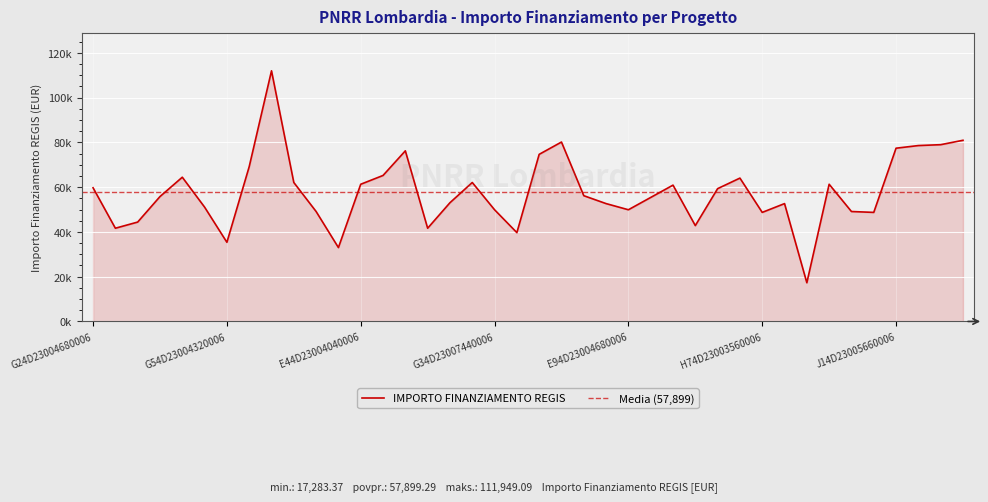

Reading right to left, extract all data points from this chart.

H64D23003620006=80917.6	H24D23003050006=78953.6	J44D23002620006=78560.8	J14D23005660006=77382.4	E44D23003750006=48707.7	E14D23005840006=49100.5	J64D23003060006=61277.4	C94D23003180006=17283.4	F54D23003820006=52635.7	H74D23003560006=48707.7	I94D23003690006=64027.0	B14D23004600006=59313.4	C34D23003320006=42815.6	J84D23005830006=60884.6	H44D23003420006=55385.3	E94D23004680006=49886.1	H74D23003310006=52635.7	B84D23006110006=56170.9	C44D23003390006=80132.0	B44D23004250006=74632.7	B44D23003530006=39673.2	G34D23007440006=49886.1	H34D23004020006=62063.0	J54D23003710006=53028.5	G44D23006420006=41637.2	B84D23006700006=76203.9	B44D23004530006=65205.4	E44D23004040006=61277.4	B24D23004200006=32995.5	B54D23006350006=49100.5	G64D23008210006=62063.0	D24D23004010006=111949.1	H84D23003320006=69133.5	G54D23004320006=35352.3	E44D23003850006=51064.5	B84D23006140006=64419.8	I44D23003850006=55778.1	D14D23004320006=44386.8	J44D23003920006=41637.2	G24D23004680006=59706.2